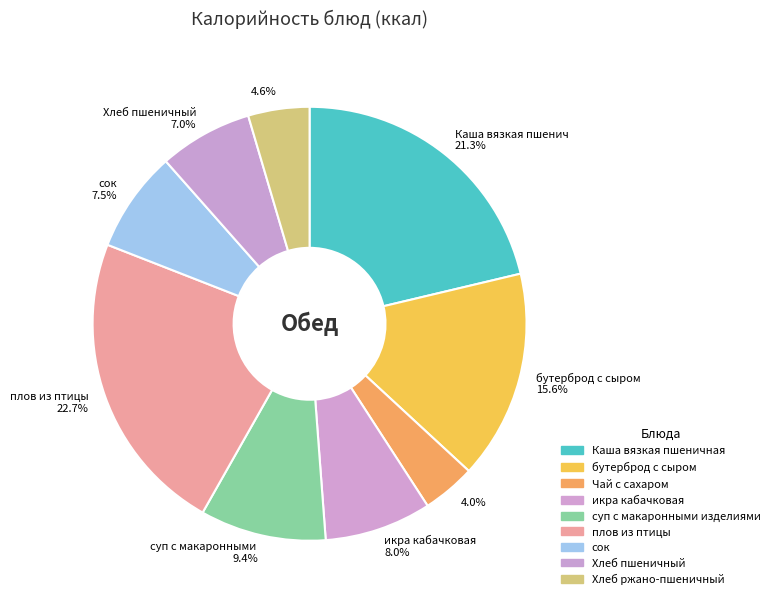

The плов из птицы slice represents 12% of the pie. True or false?

False